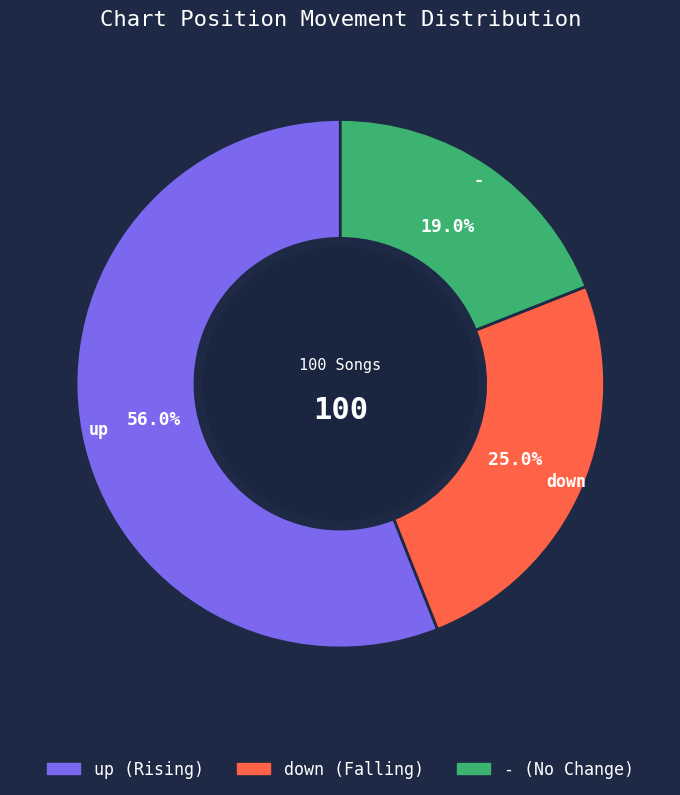

What is the smallest slice in the pie chart?

-